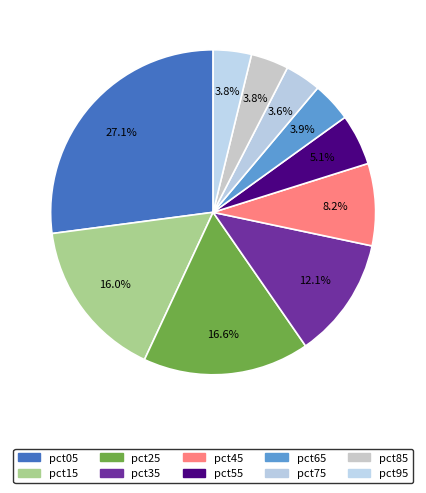

Is it true that pct95 is 16% of the pie?

False